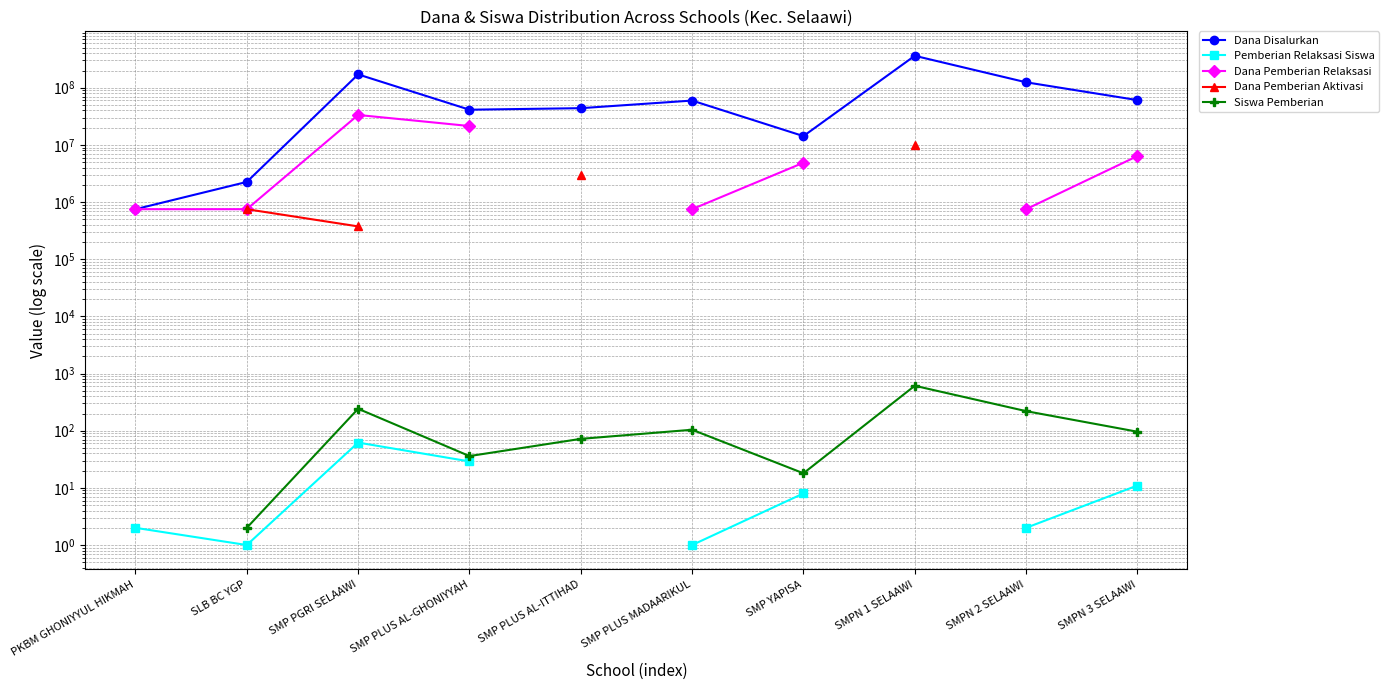

How many values in the Pemberian Relaksasi Siswa series exceed 29?

1